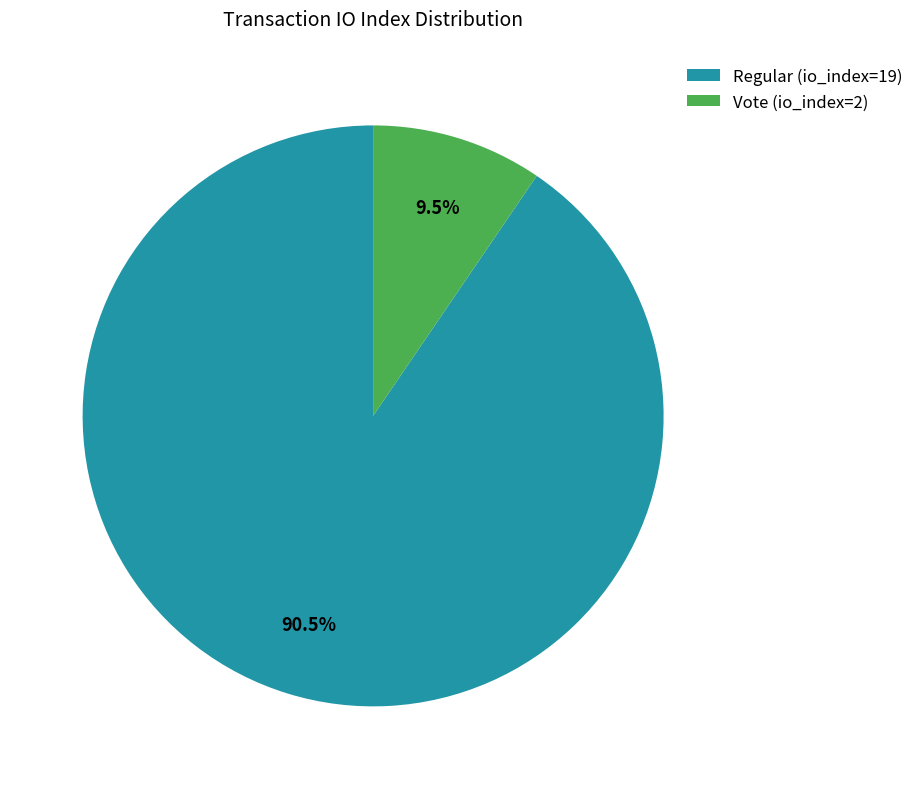

Approximately how many times larger is the value at Vote (io_index=2) compared to Regular (io_index=19)?

0.1